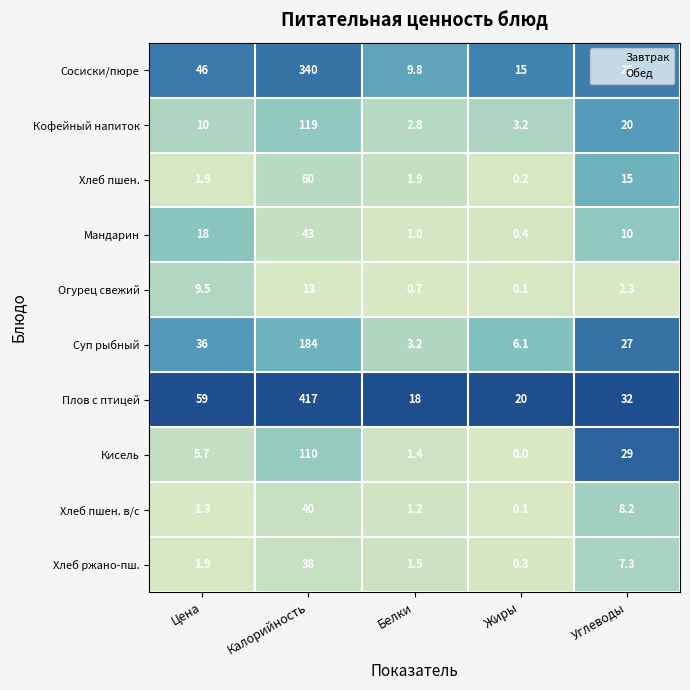

List the series in order of their peak value, highest first.

Плов с птицей, Сосиски/пюре, Суп рыбный, Кофейный напиток, Кисель, Хлеб пшен., Мандарин, Хлеб пшен. в/с, Хлеб ржано-пш., Огурец свежий